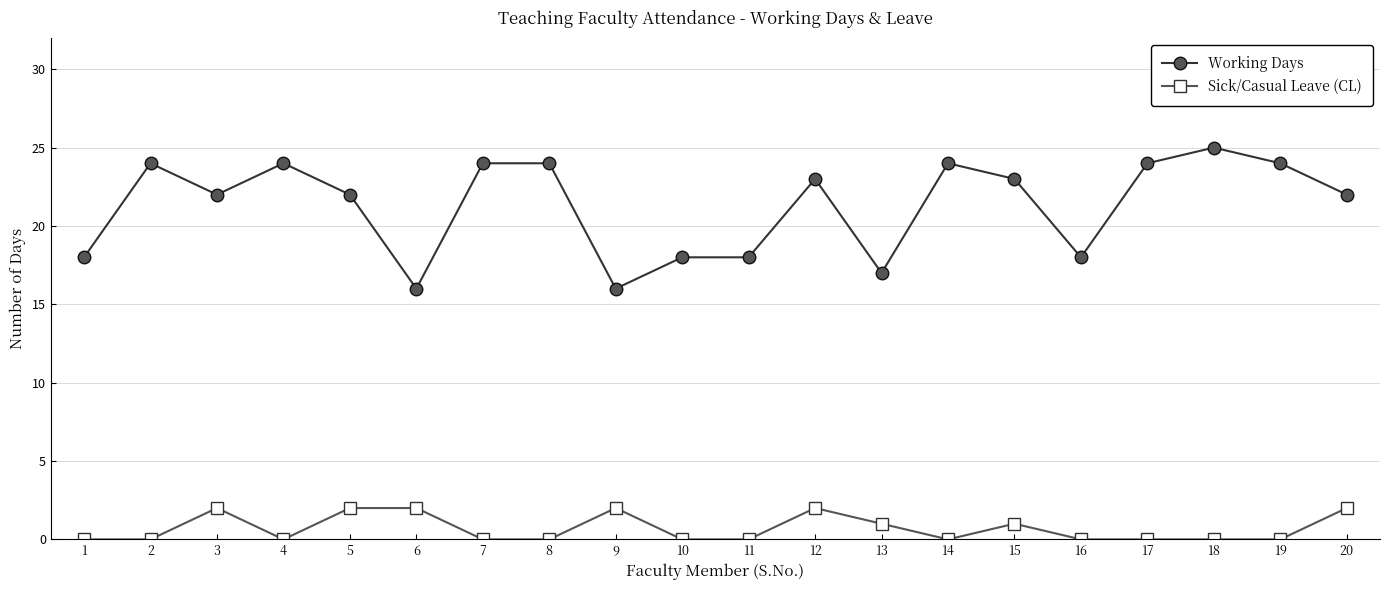

Where is the first local minimum for Working Days?

3